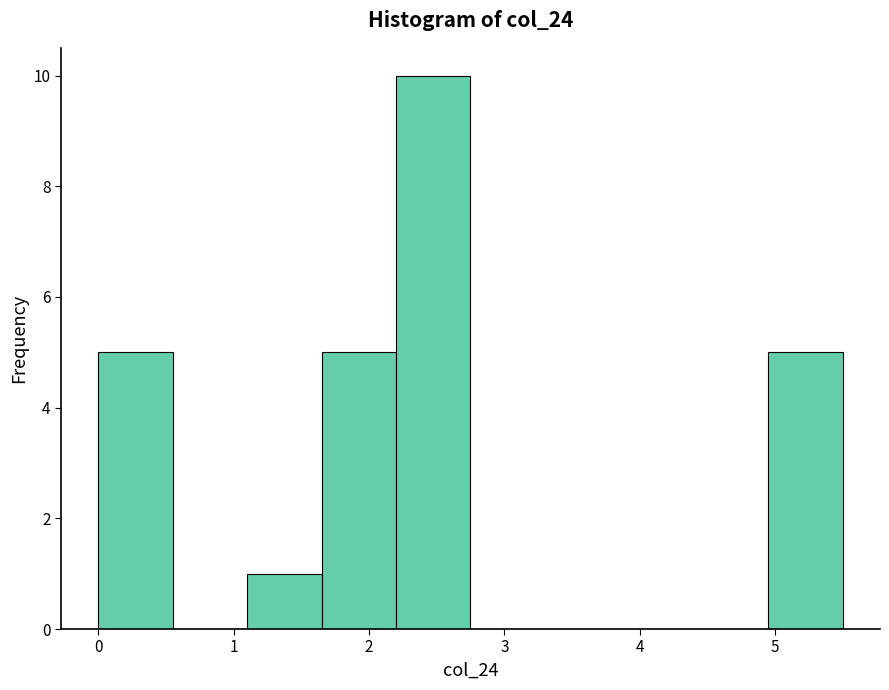

How tall is the bar that spans 4.95 to 5.50 on the x-axis? Neither the bar edges nor the heights are printed on the chart, so give them approximately, as read against the axes.

5